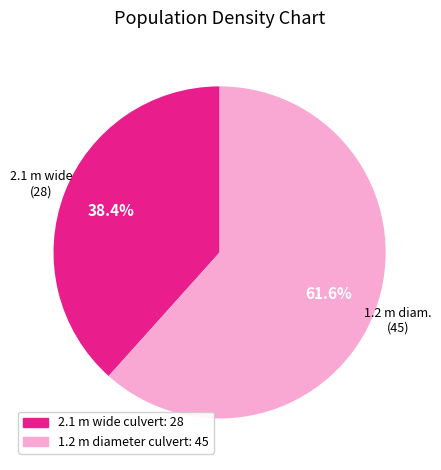

What is the ratio of the value at 2.1 m wide culvert: 28 to the value at 1.2 m diameter culvert: 45?

0.6